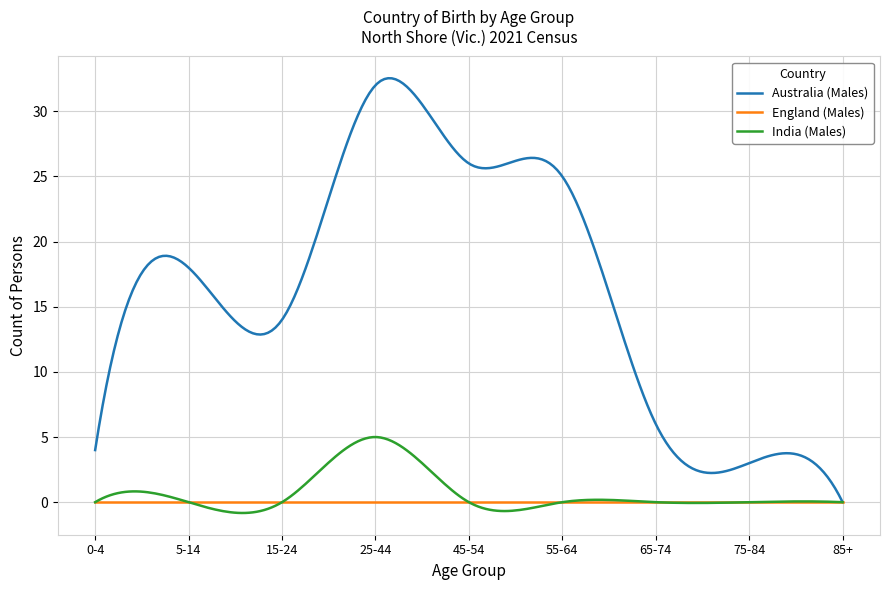

What is the greatest value displayed?

32.5